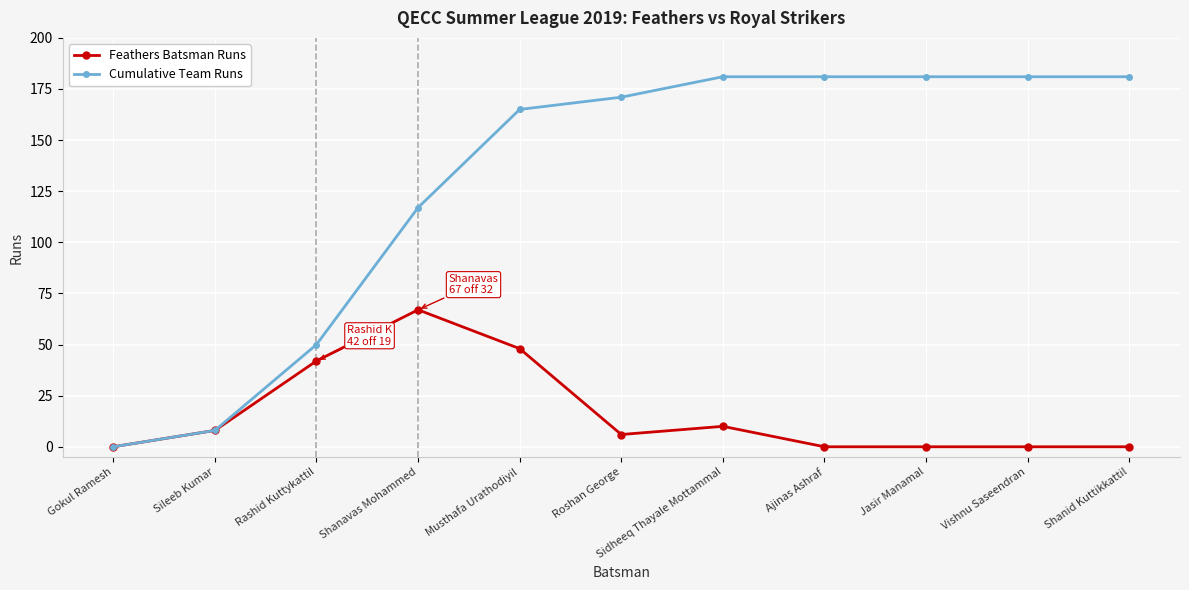

What is the difference between the highest and lowest values at Vishnu Saseendran?

181